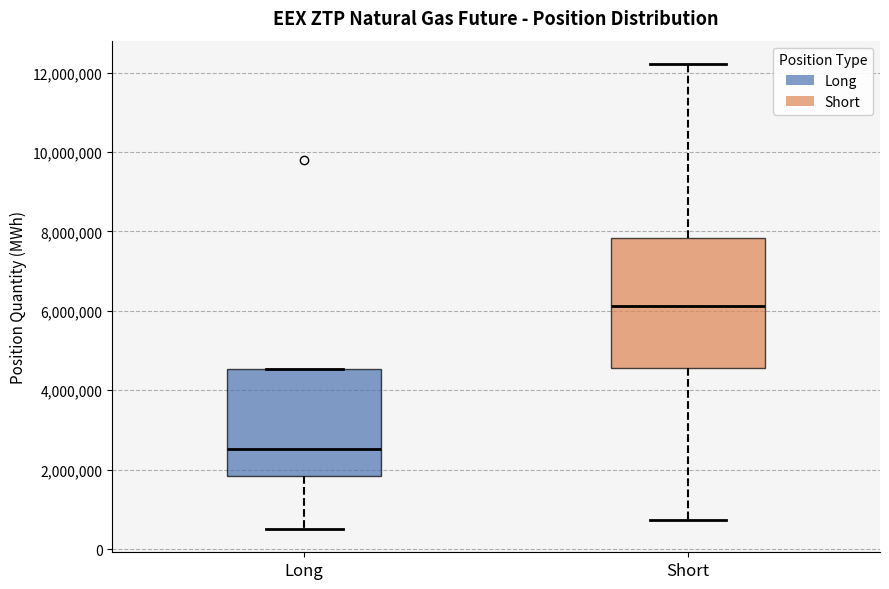

Which box's median line is the highest?

Short